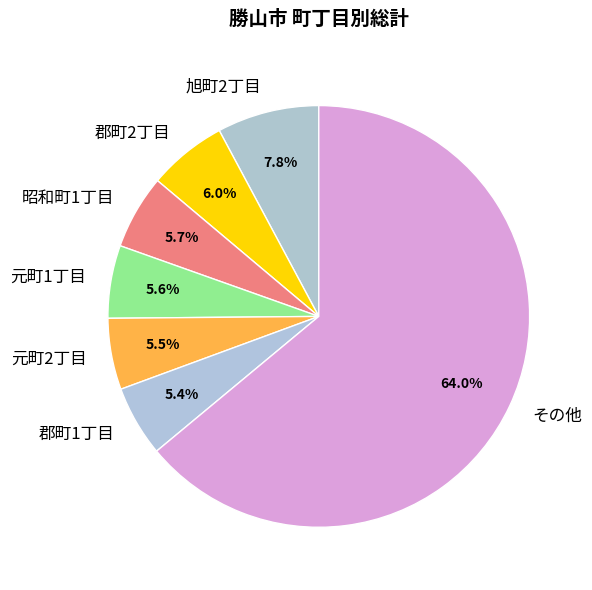

What is the ratio of the value at 郡町2丁目 to the value at 郡町1丁目?

1.1